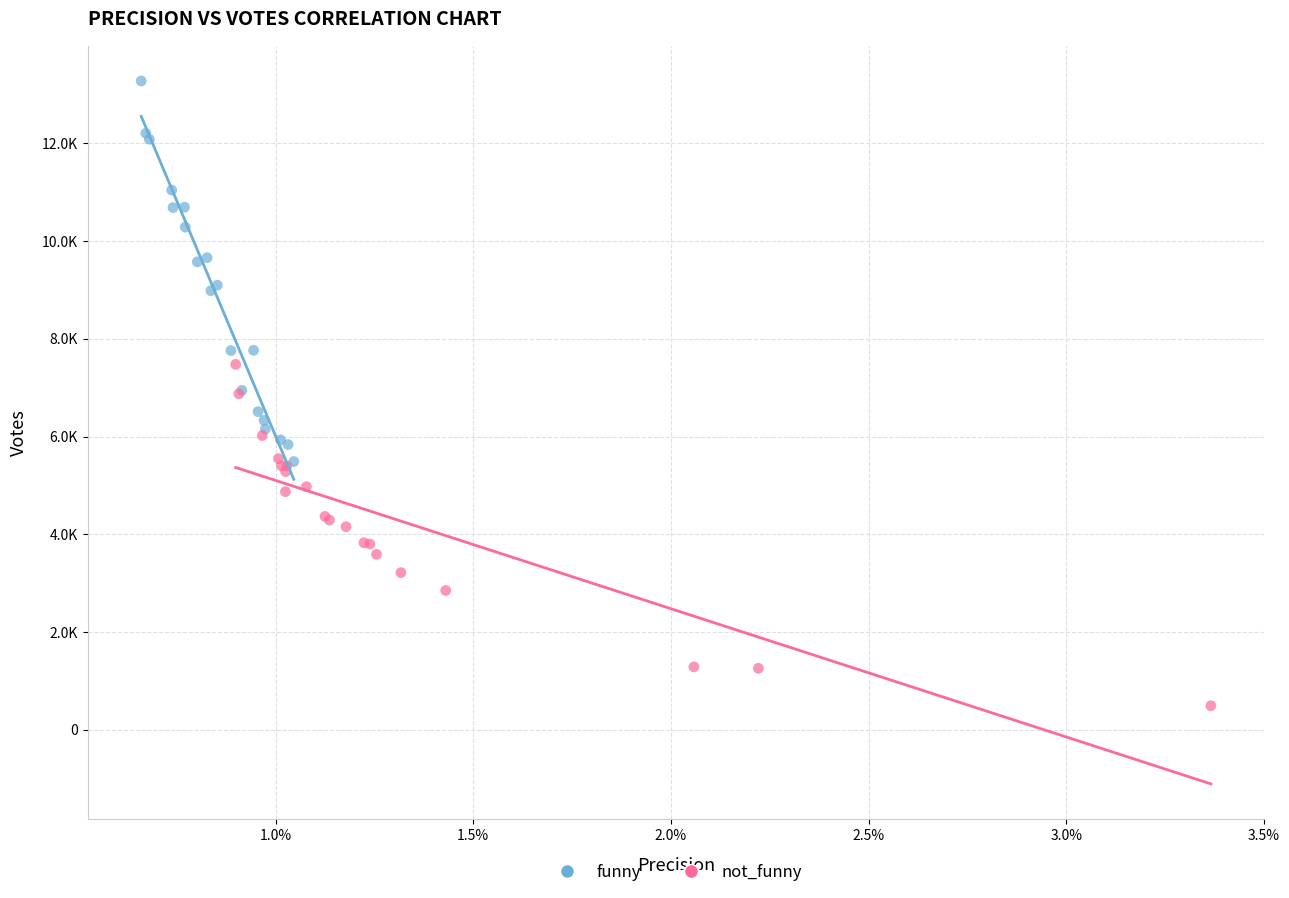

Which series has the widest spread of Y values?

funny